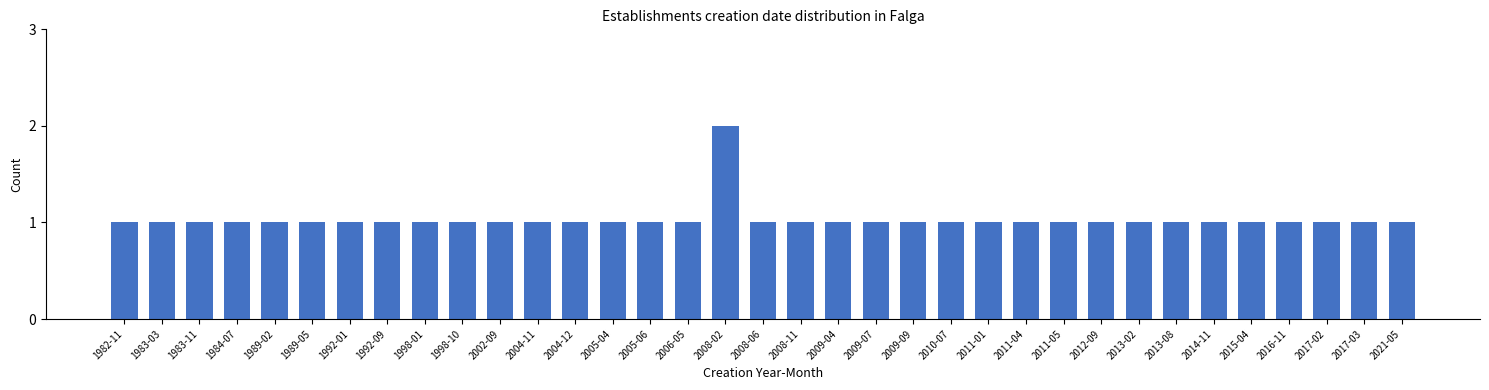

What position from the right is 2021-05?

1